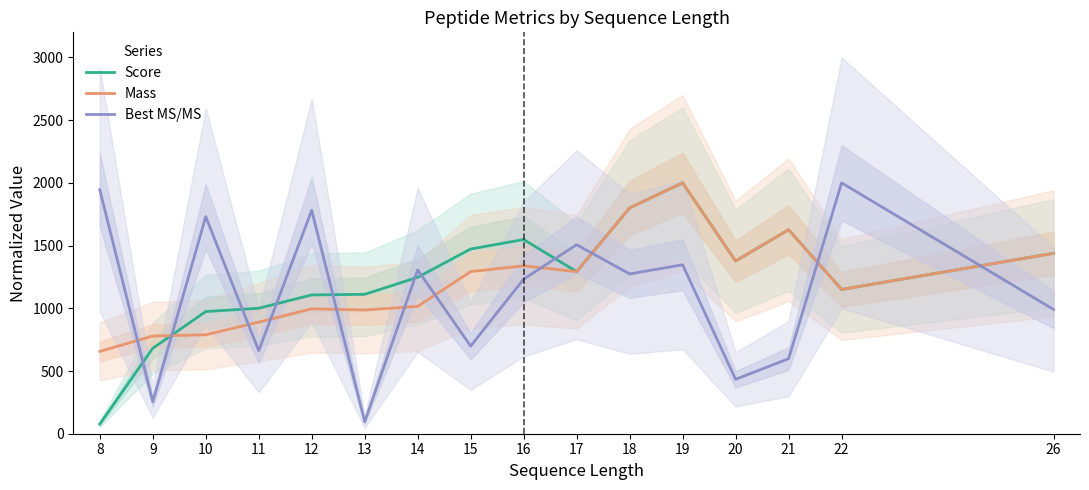

What is the lowest value of the Score series?

76.8